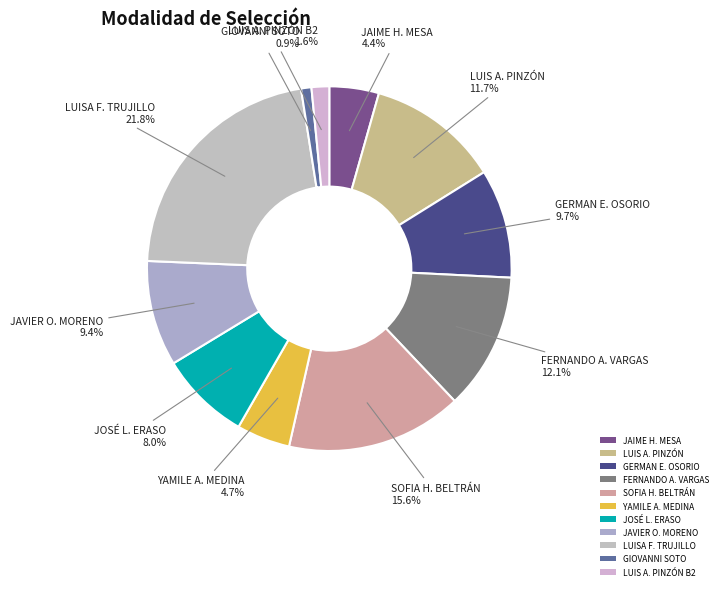

What percentage is NOT represented by GIOVANNI SOTO?

99.1%